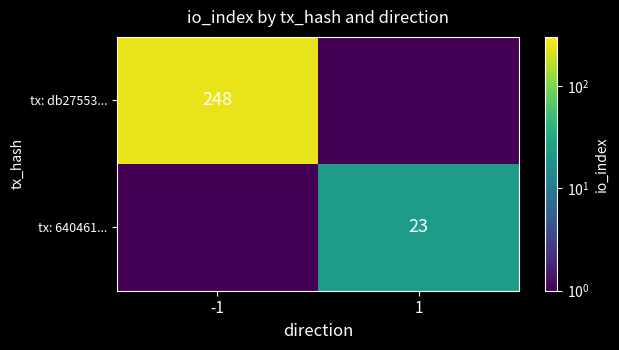

The tx: db27553... series shows 248.0 at -1. True or false?

True